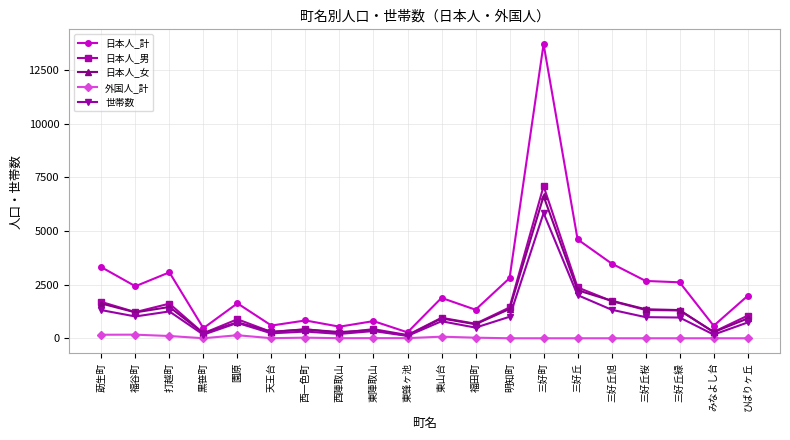

The value of 日本人_計 at 東山台 is 1881. True or false?

True